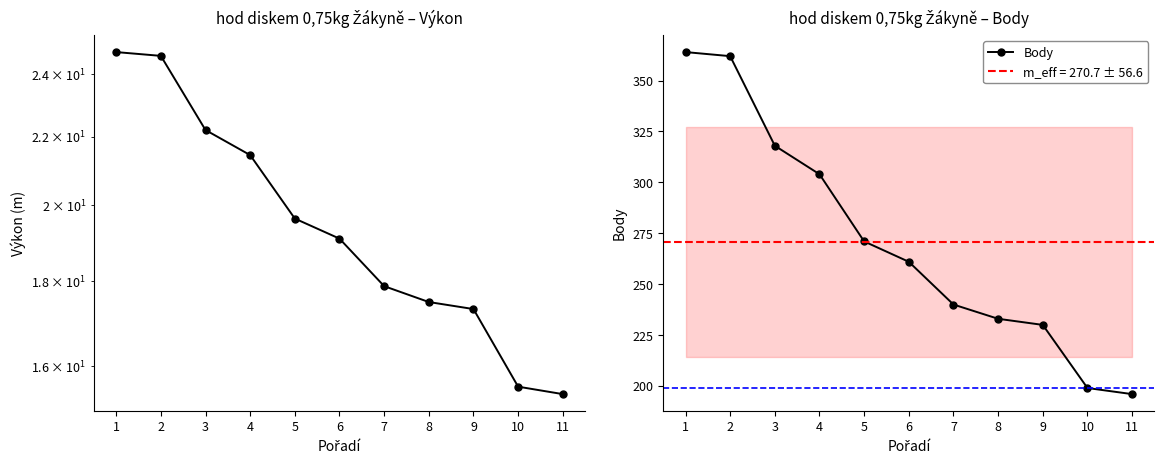

What value does the Výkon series have at 9?

17.3